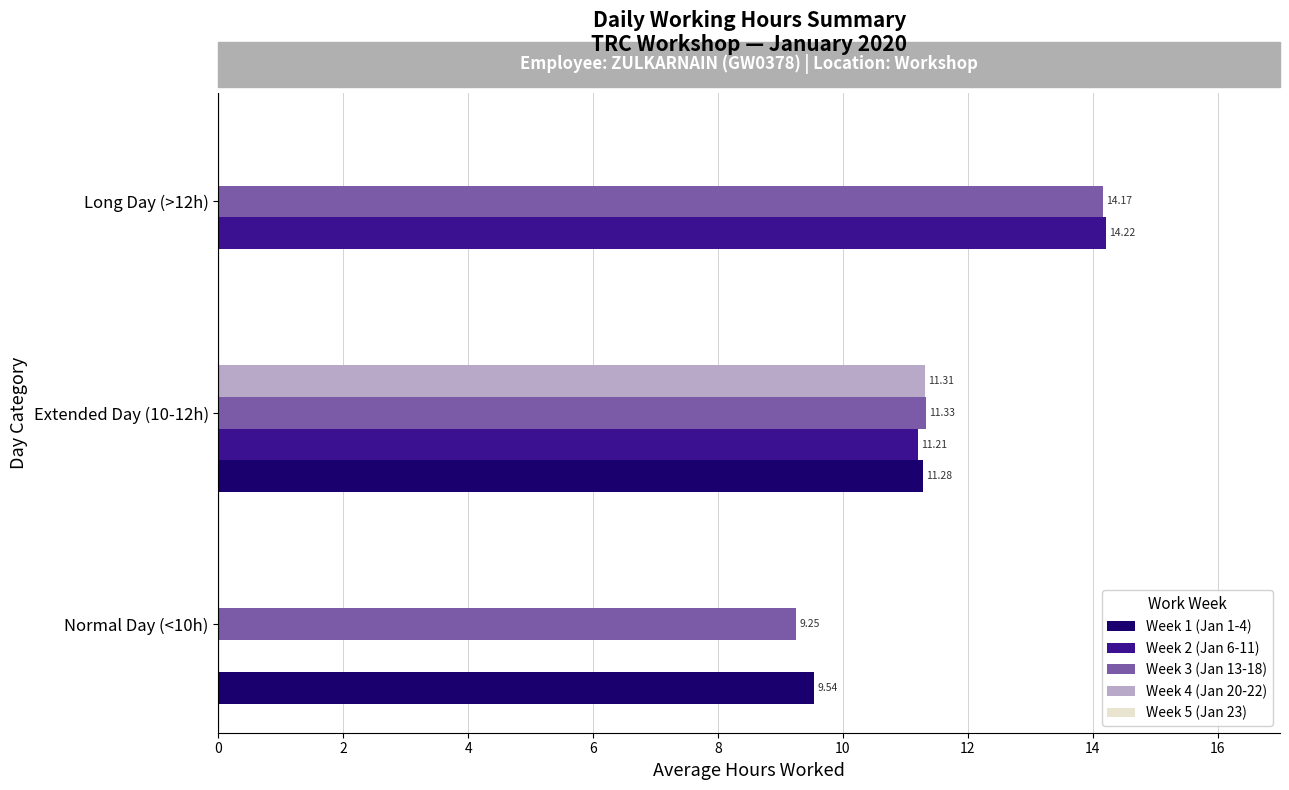

Between Extended Day (10-12h) and Long Day (>12h), which series saw the biggest shift?

Week 4 (Jan 20-22)